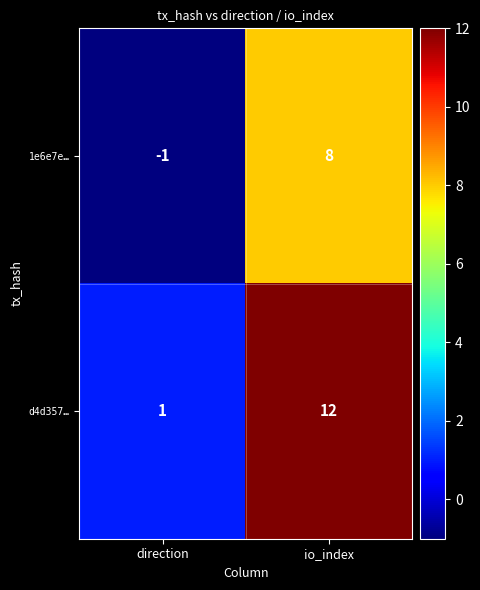

Which series has the largest total across all categories?

d4d357…